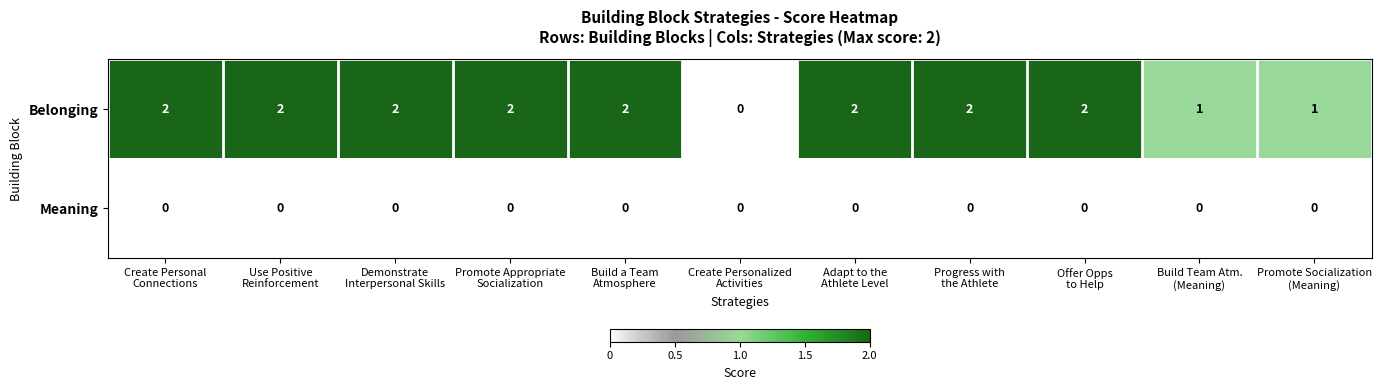

Between Create Personalized
Activities and Promote Socialization
(Meaning), which series saw the biggest shift?

Belonging